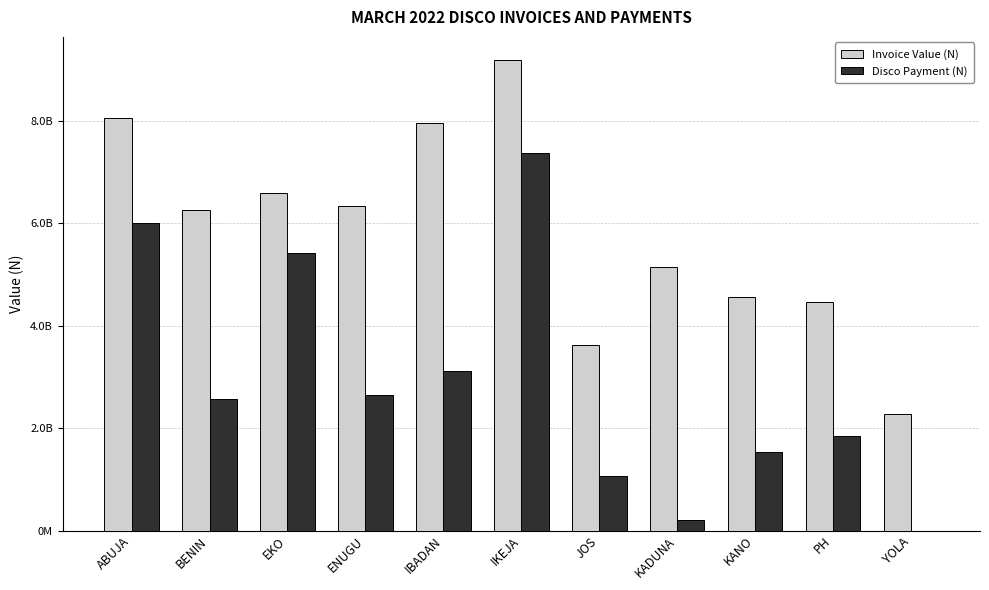

What position from the left is BENIN?

2